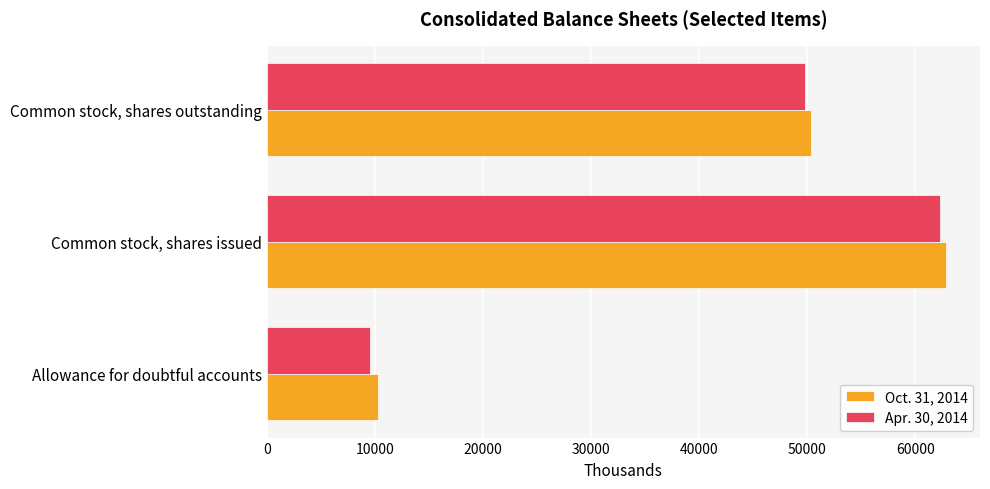

Read the Apr. 30, 2014 value at Common stock, shares issued.

62282